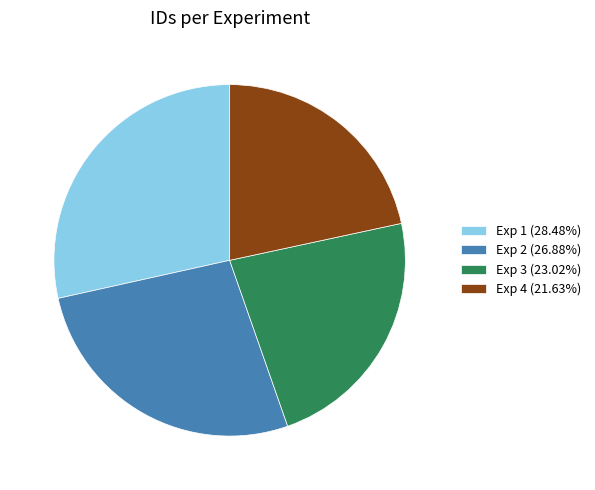

Which has a higher value, Exp 3 or Exp 4?

Exp 3